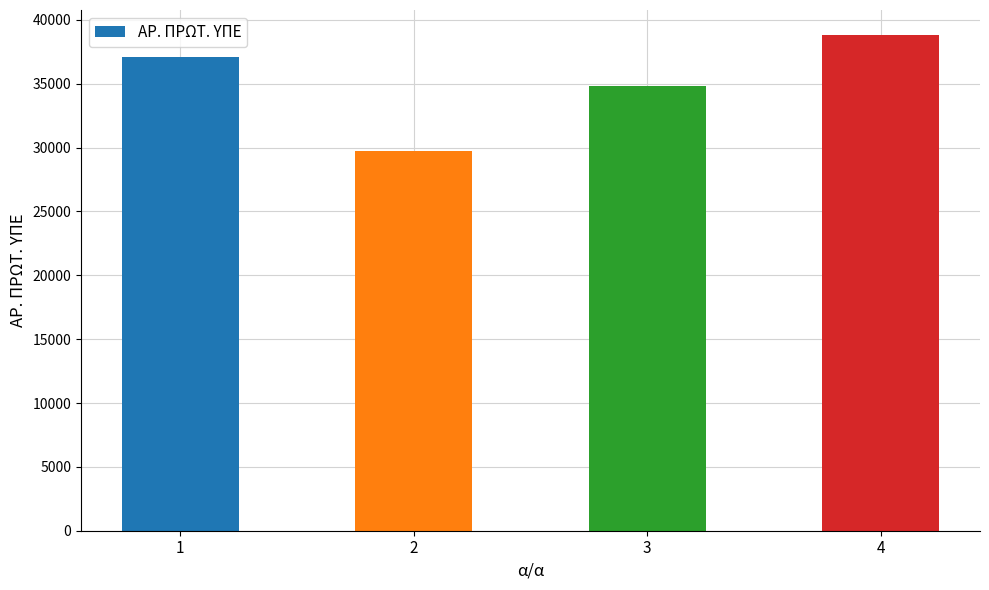

Between 2 and 3, which is larger?

3